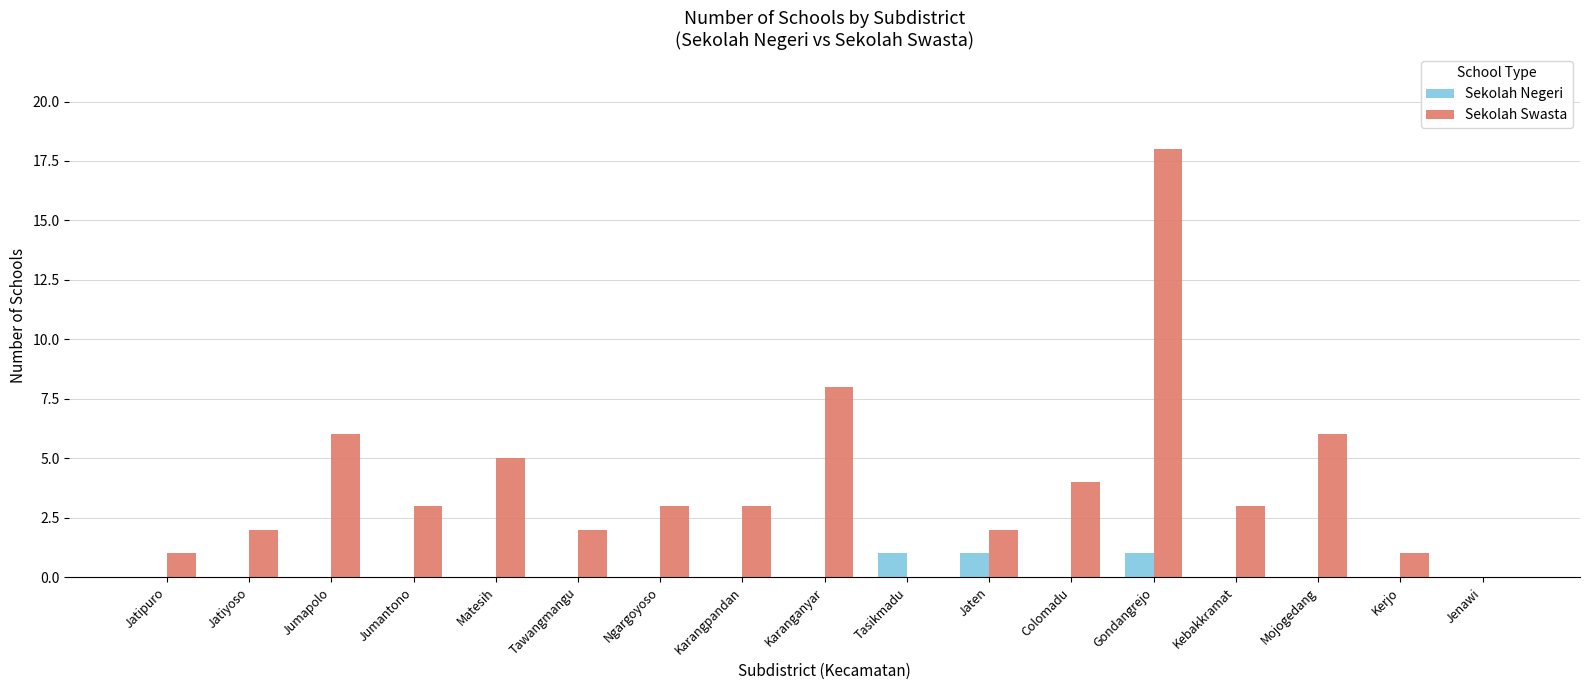

What is the sum of all Sekolah Swasta values?

67